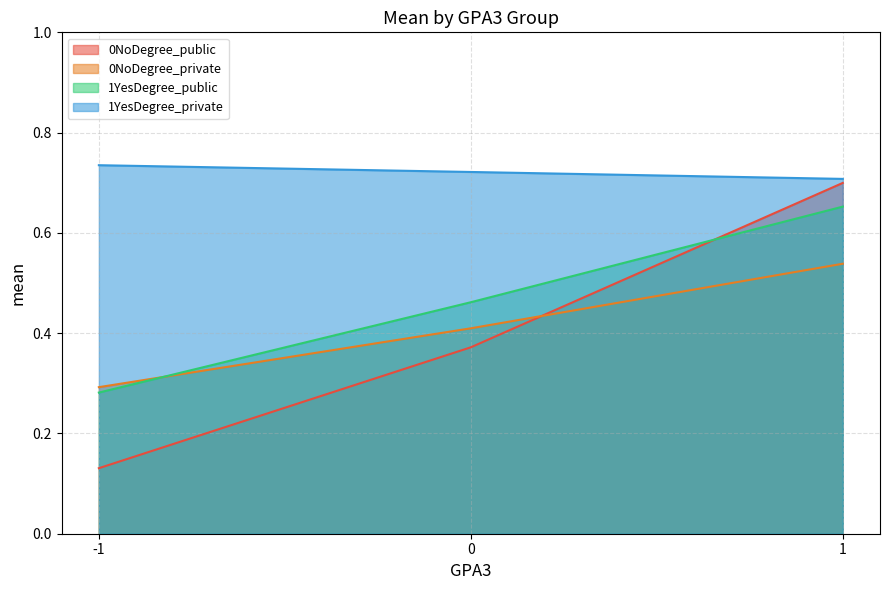

Reading left to right, what are all the values shown in this chart?

0NoDegree_public: -1=0.1	0=0.4	1=0.7
0NoDegree_private: -1=0.3	0=0.4	1=0.5
1YesDegree_public: -1=0.3	0=0.5	1=0.7
1YesDegree_private: -1=0.7	0=0.7	1=0.7